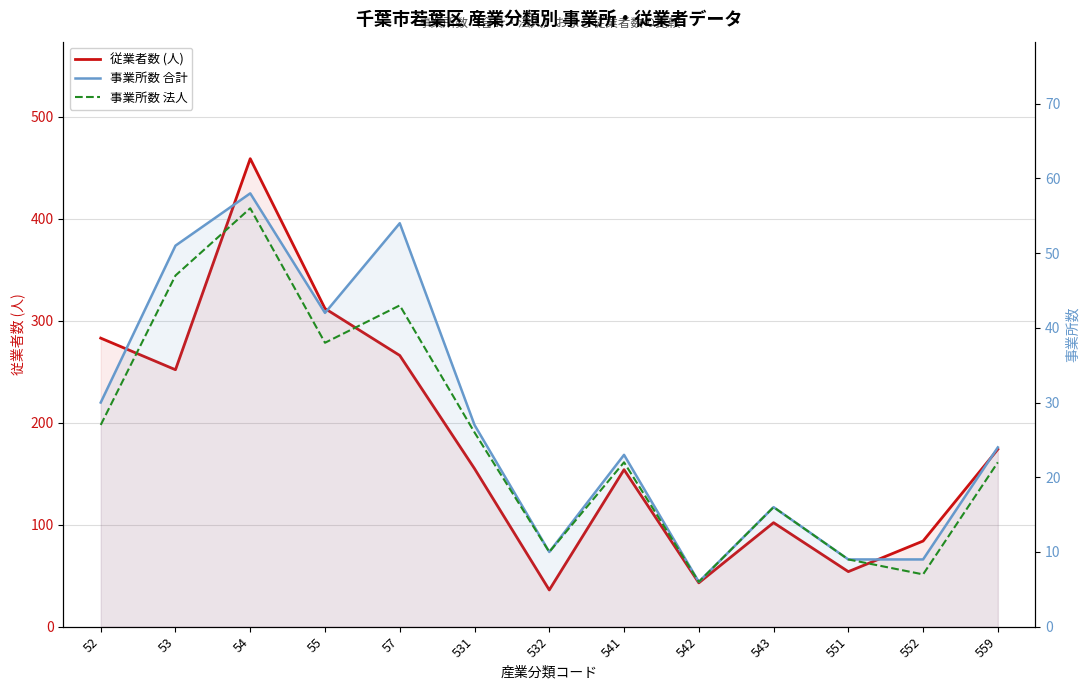

The value of 事業所数 法人 at 559 is 9. True or false?

False